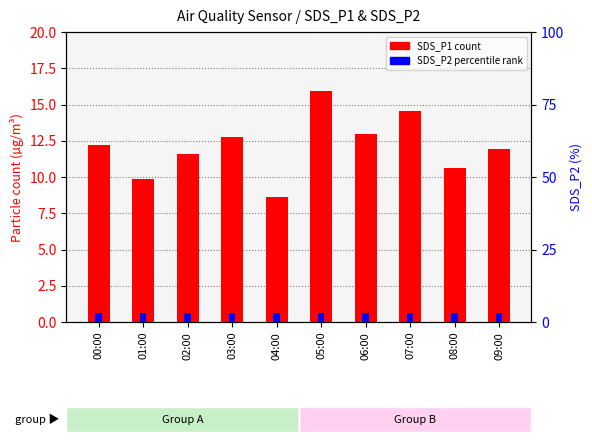

Which series changed the most between 04:00 and 05:00?

SDS_P1